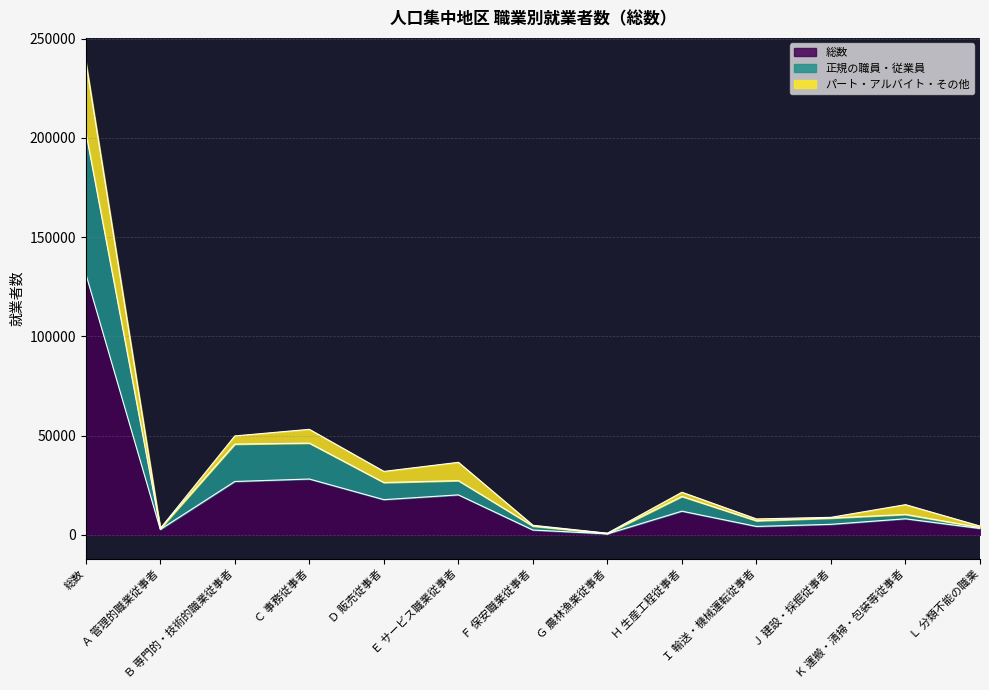

What is the total value across all series at Ｅ サービス職業従事者?

36543